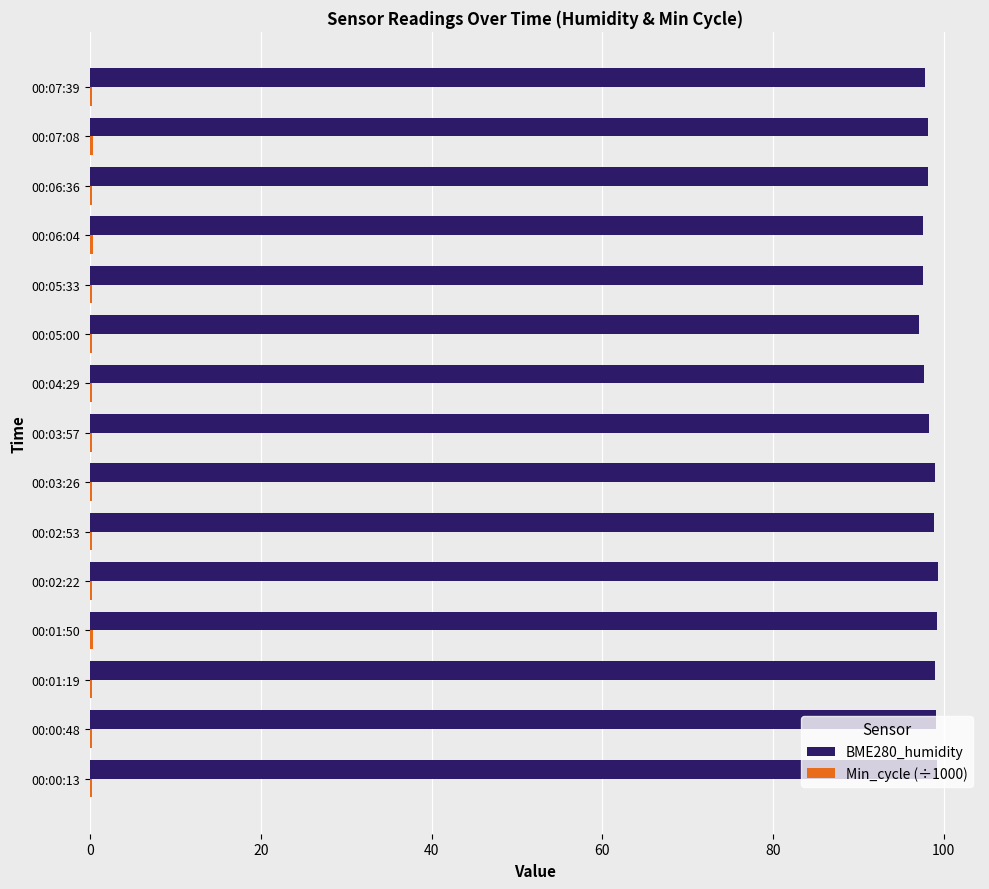

What is the highest value of the BME280_humidity series?

99.3